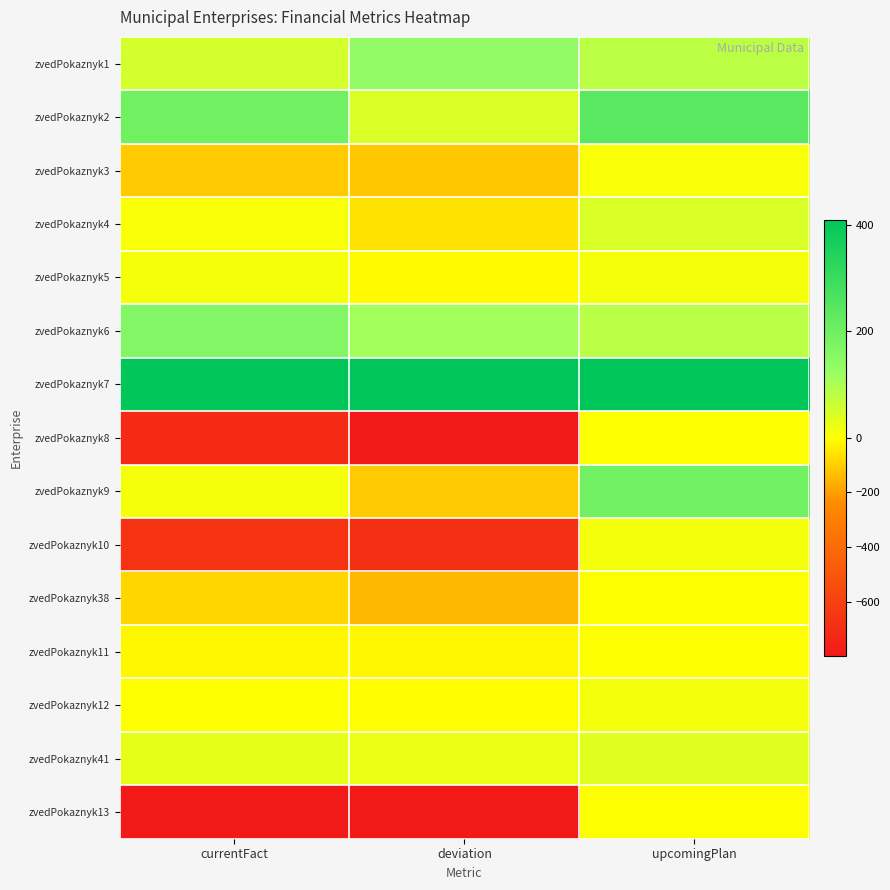

Which series has the largest total across all categories?

zvedPokaznyk7